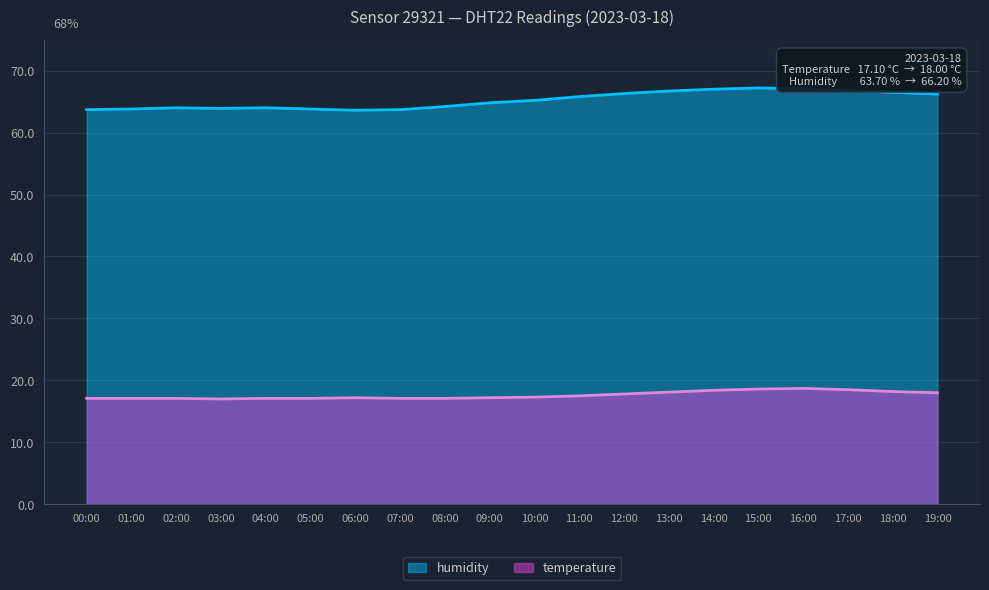

What is the total value across all series at 03:00?

80.9